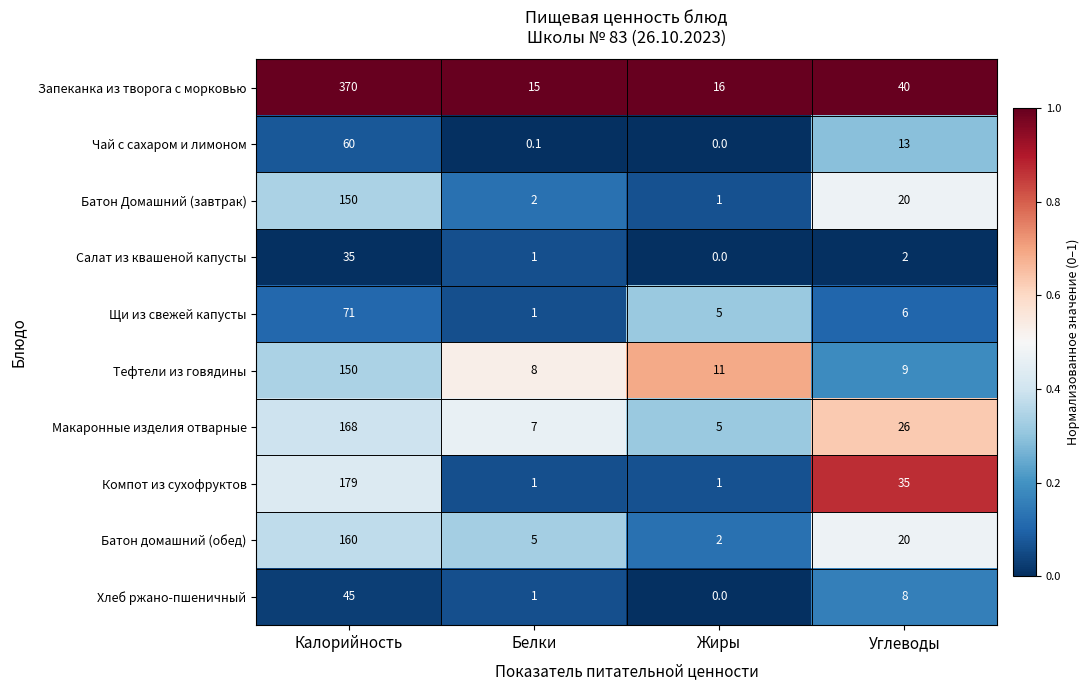

What is the total value across all series at Калорийность?

1388.0